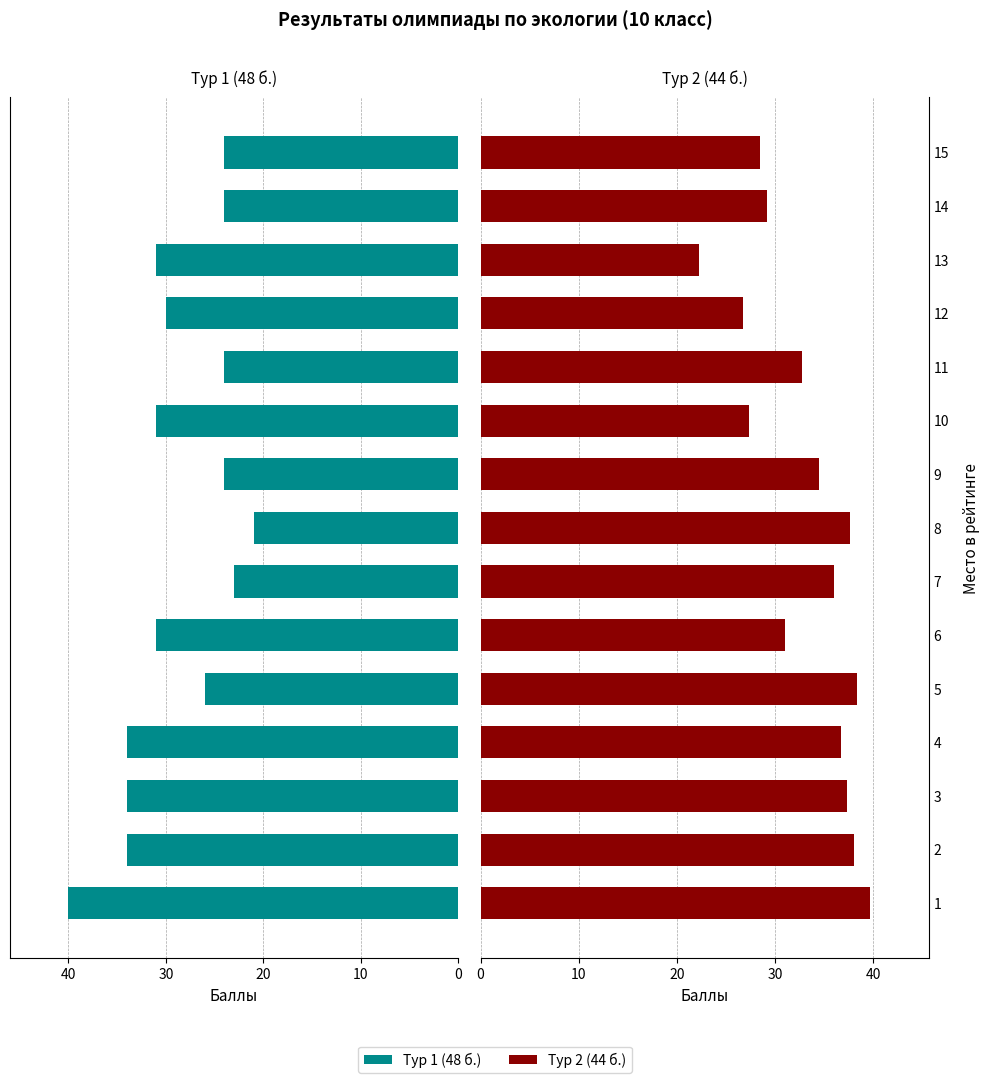

Rank the series by their maximum value, from lowest to highest.

Тур 2 (44 б.), Тур 1 (48 б.)